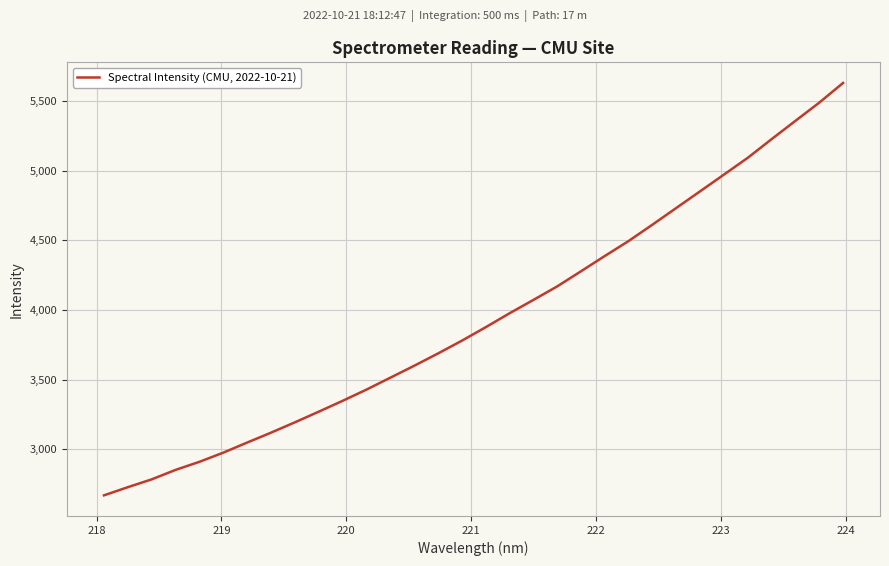

What is the greatest value displayed?

5628.4